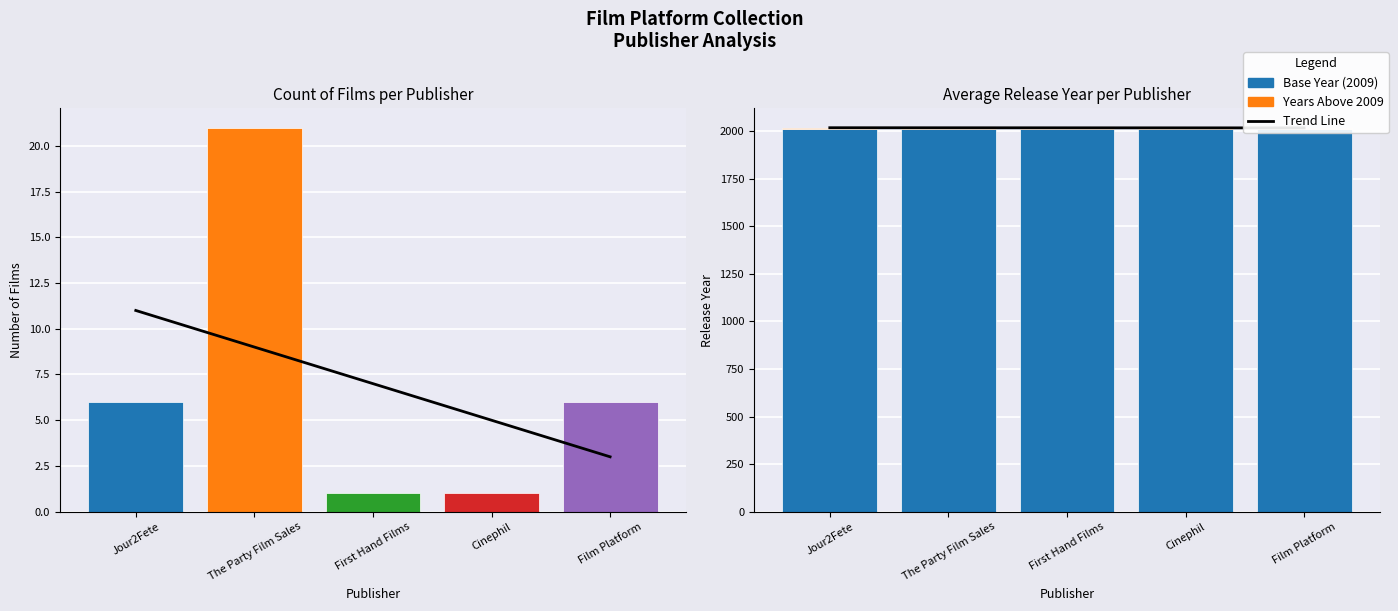

Is the value of Years Above 2009 at First Hand Films greater than the value of Base Year (2009) at First Hand Films?

No